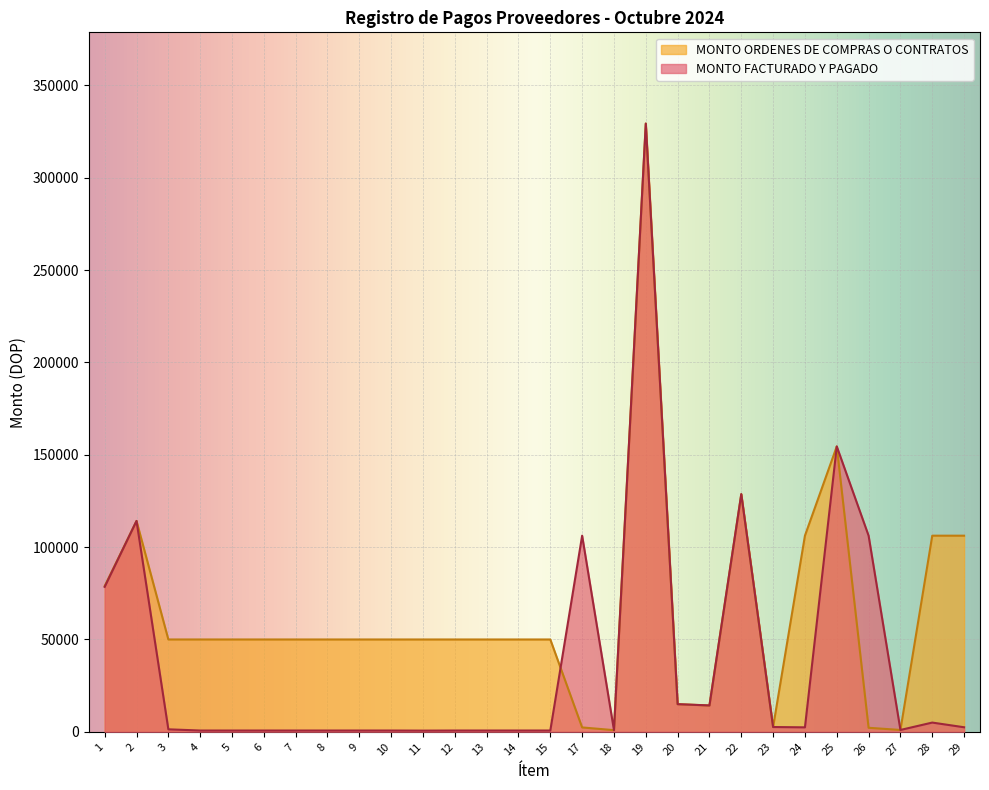

Where is MONTO FACTURADO Y PAGADO nearest to the value 165001?

25